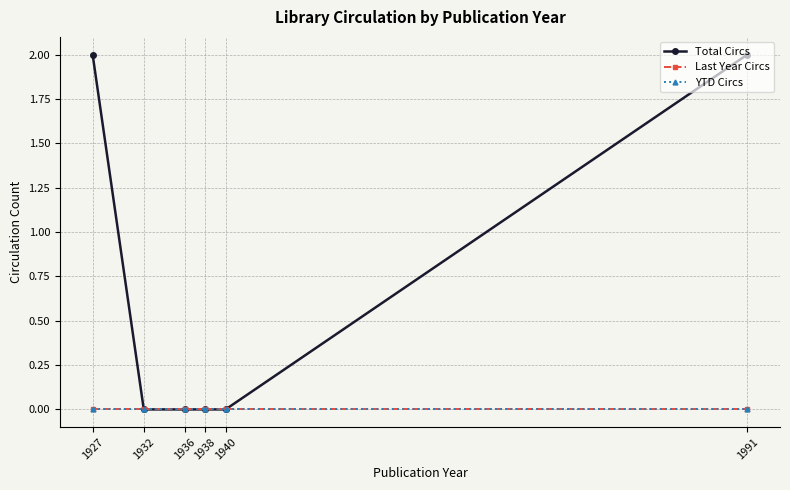

Reading left to right, extract all data points from this chart.

Total Circs: 1927=2	1932=0	1936=0	1938=0	1940=0	1991=2
Last Year Circs: 1927=0	1932=0	1936=0	1938=0	1940=0	1991=0
YTD Circs: 1927=0	1932=0	1936=0	1938=0	1940=0	1991=0